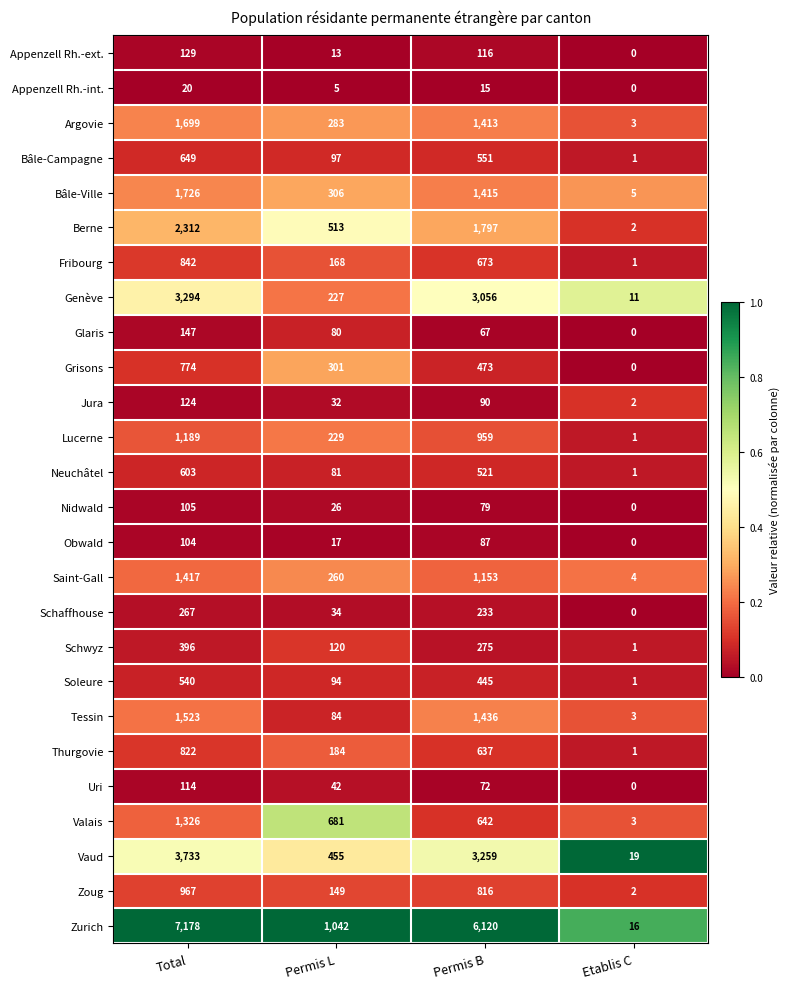

What is the approximate value of Vaud at Total, to the nearest 50?

3750